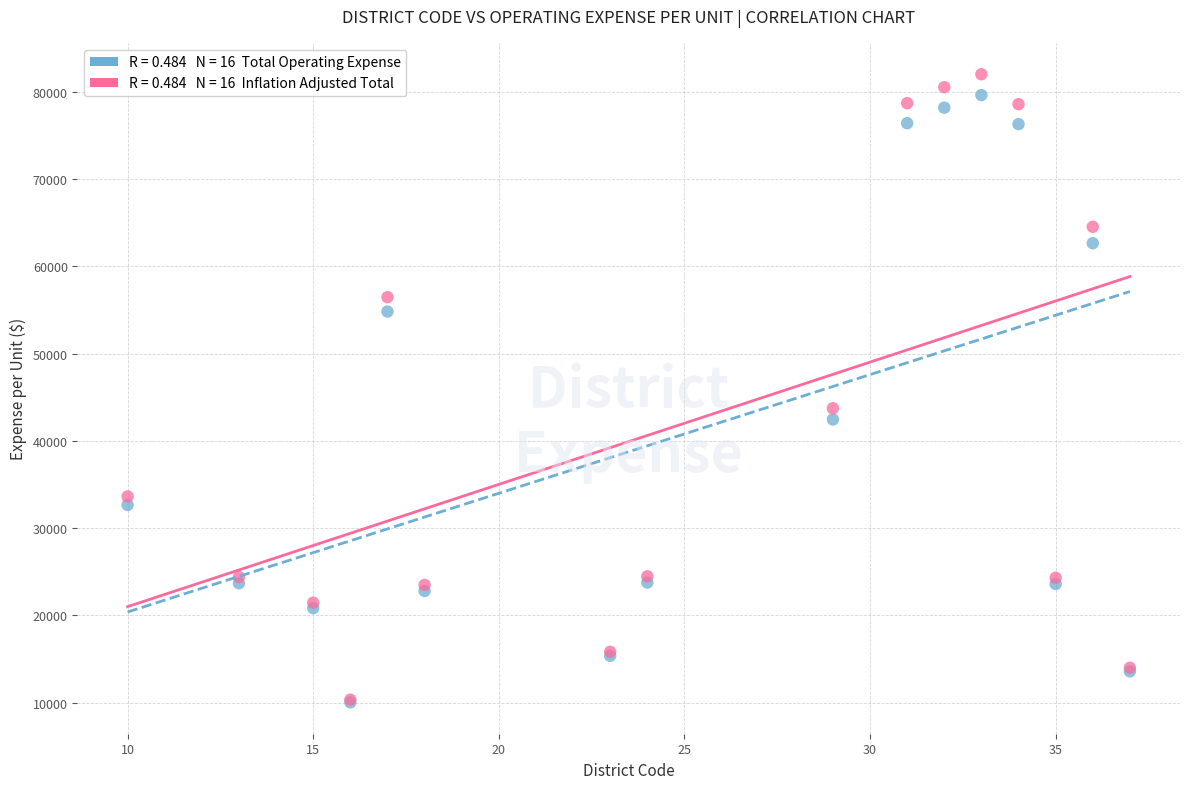

Across all series, what Y value is closest to 46024?

43728.7